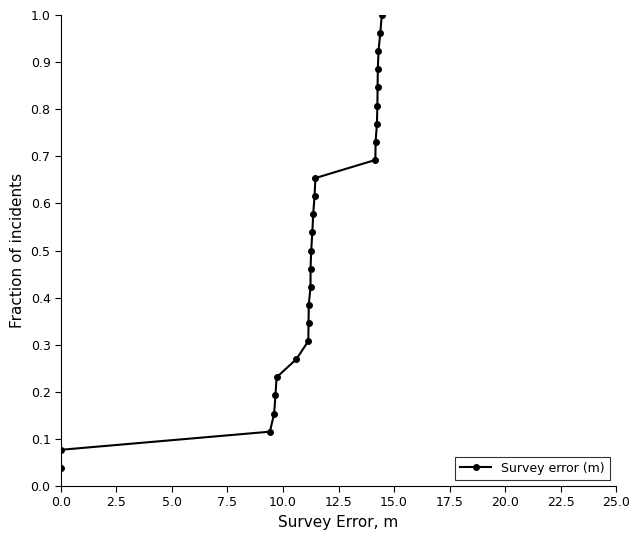

How many lines are shown in the chart?

1